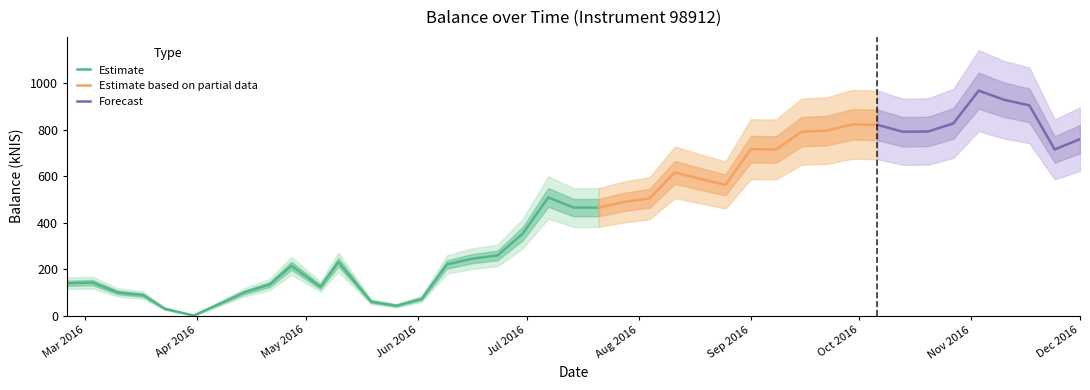

What is the difference between the values at 2016-10-13 and 2016-08-04?

286.8